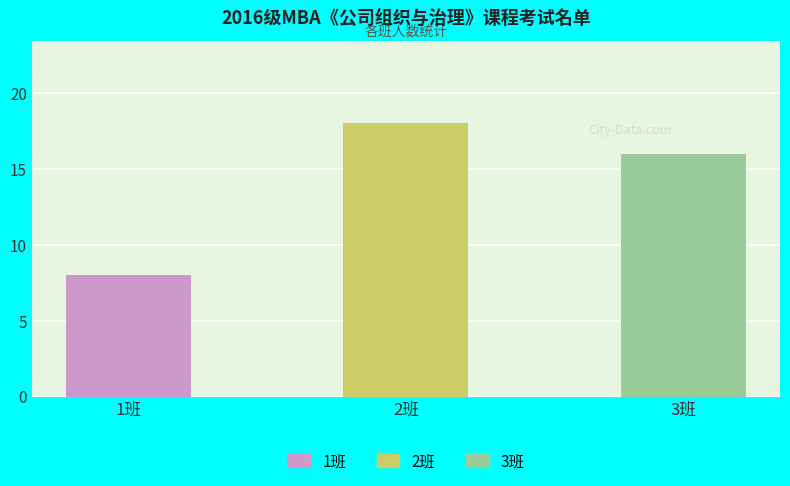

What is the label of the 2nd bar from the right?

2班